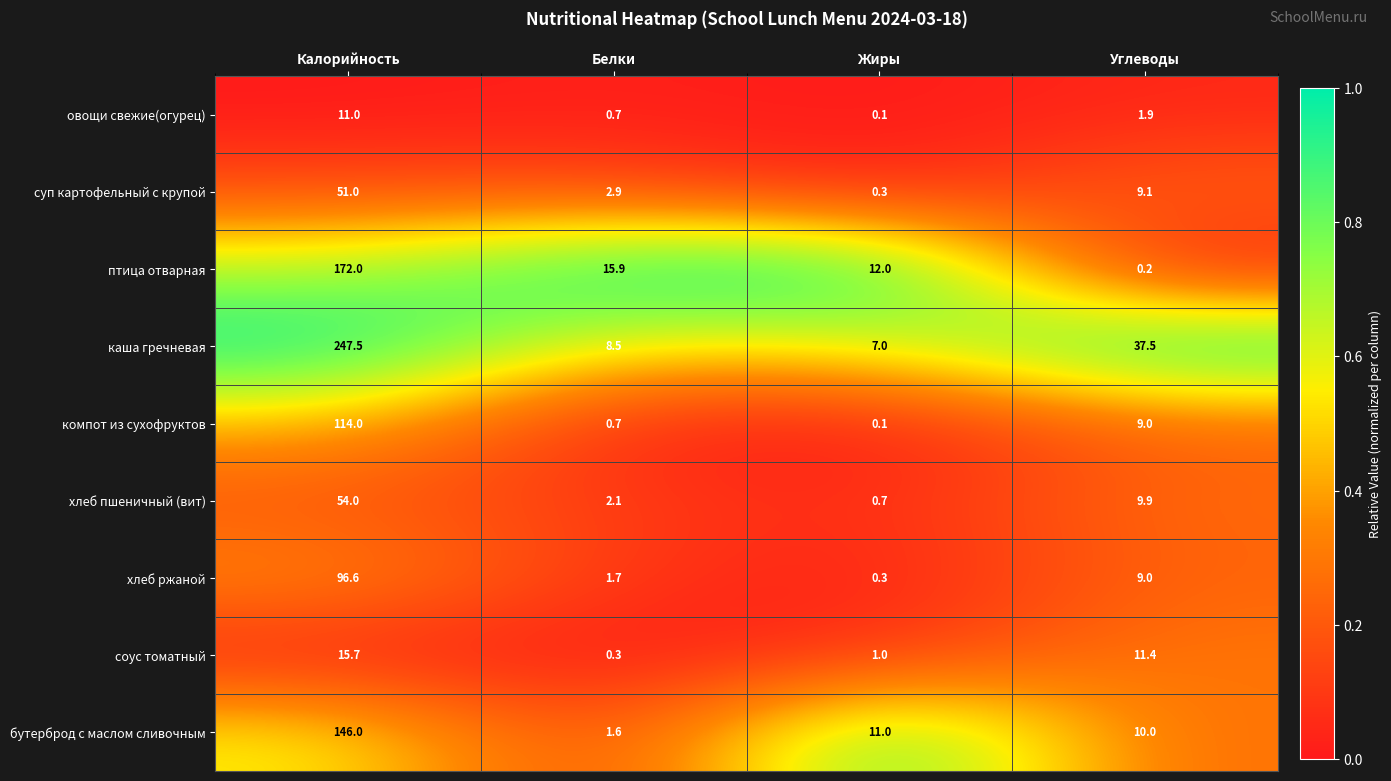

Rank the series by their maximum value, from lowest to highest.

овощи свежие(огурец), соус томатный, суп картофельный с крупой, хлеб пшеничный (вит), хлеб ржаной, компот из сухофруктов, бутерброд с маслом сливочным, птица отварная, каша гречневая